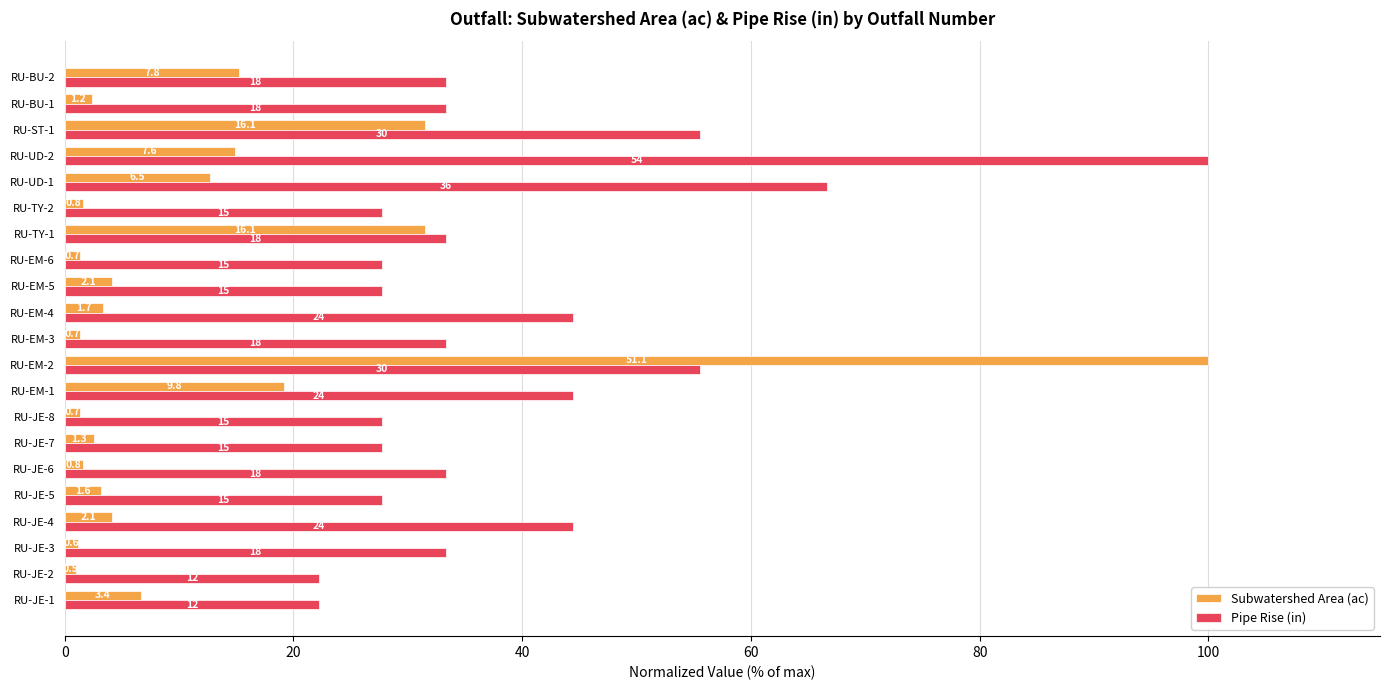

What are all the series names shown in the legend?

Subwatershed Area (ac), Pipe Rise (in)